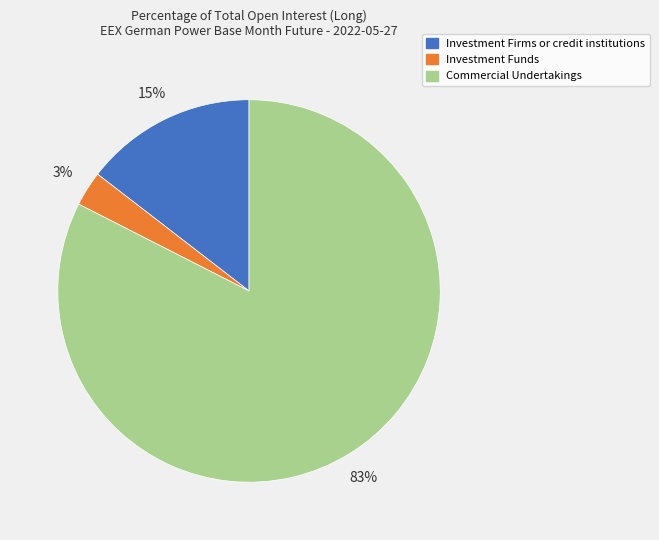

Count the number of slices in the pie.

3